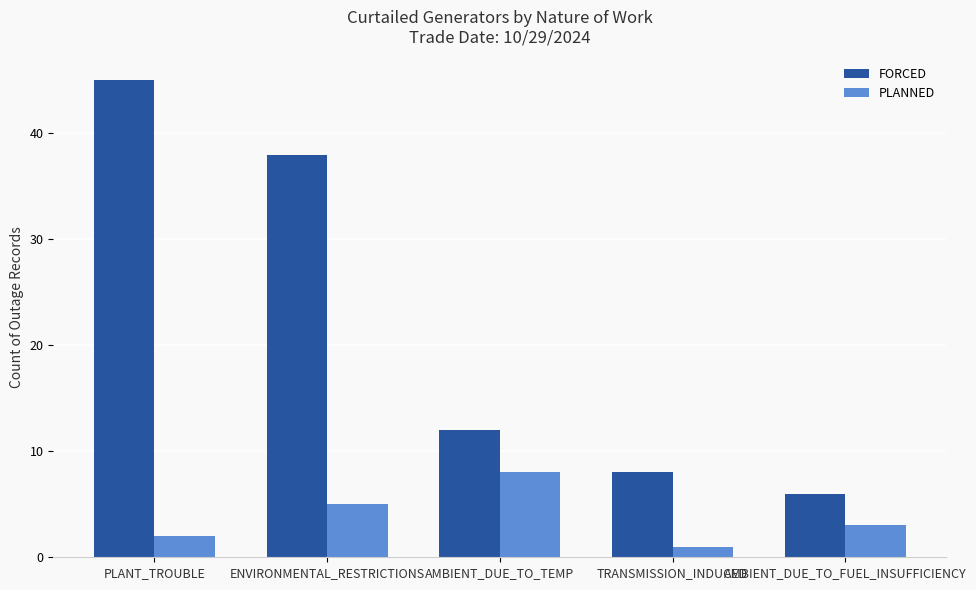

Which series has the largest range (max minus min)?

FORCED